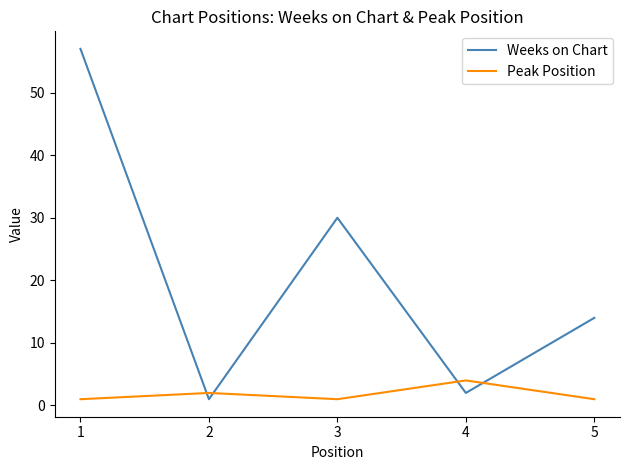

What is the spread (max minus min) of values at 5?

13